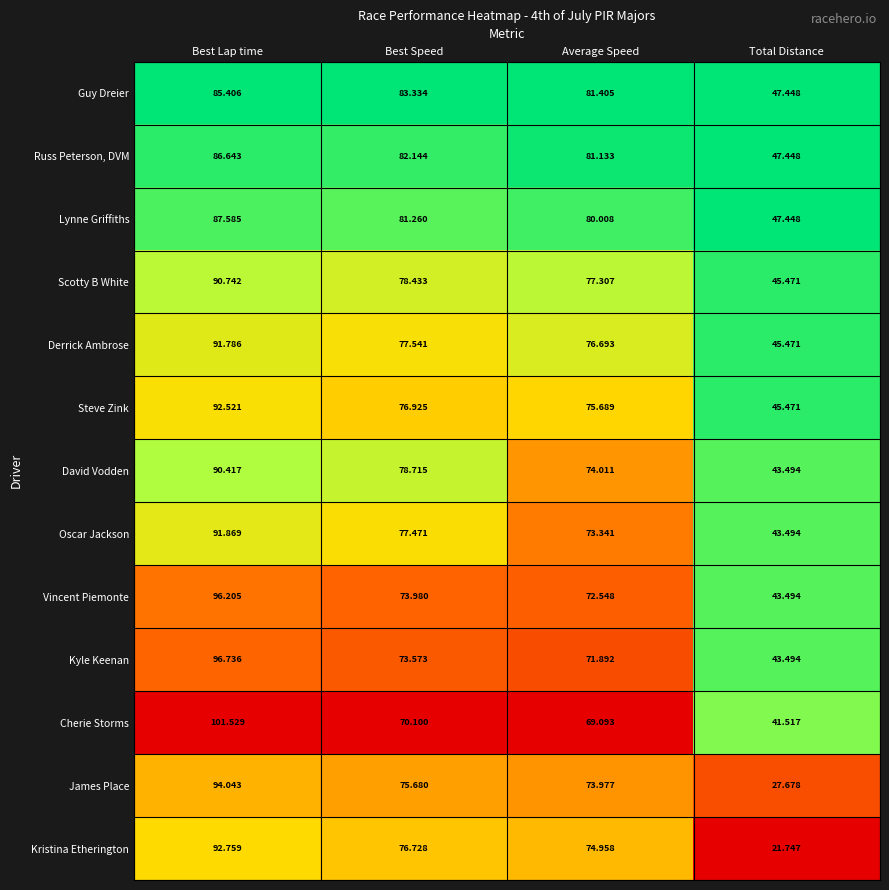

Rank the categories by James Place value from lowest to highest.

Total Distance, Average Speed, Best Speed, Best Lap time